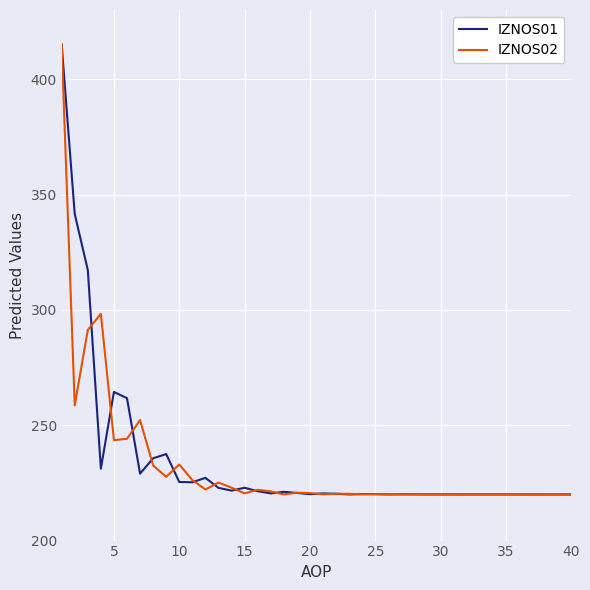

What is the minimum value for IZNOS02?

220.0